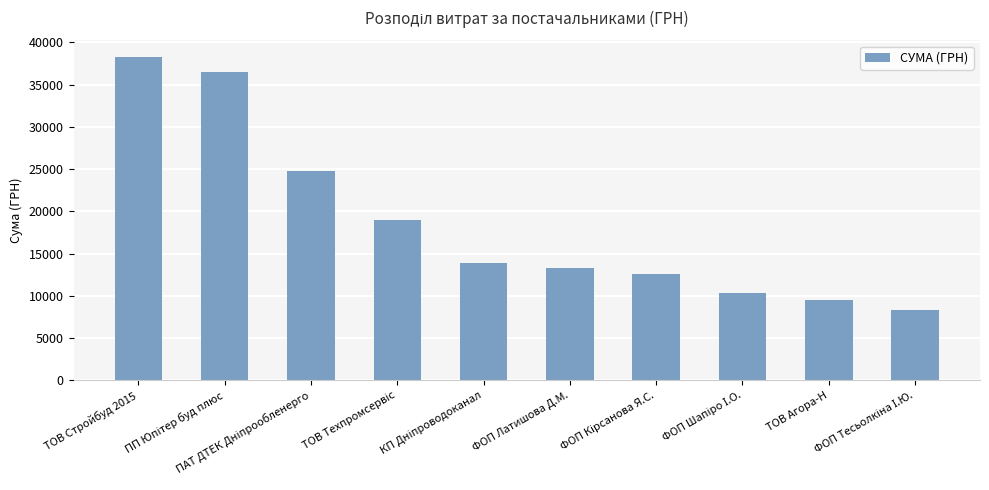

What is the value of the 6th bar from the left?

13320.0